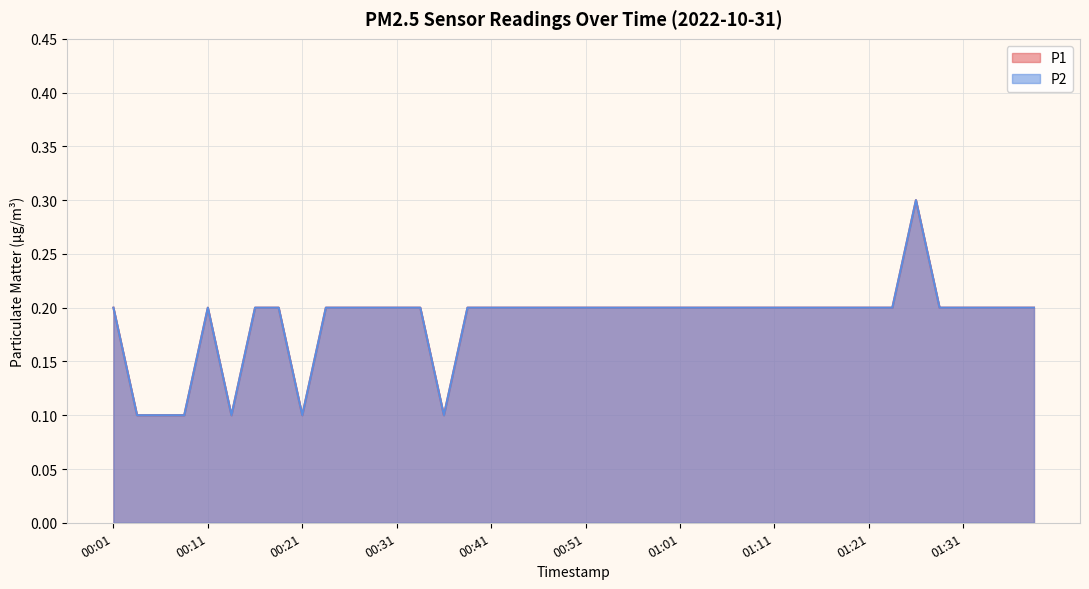

True or false: P2 and P1 cross at least once.

False